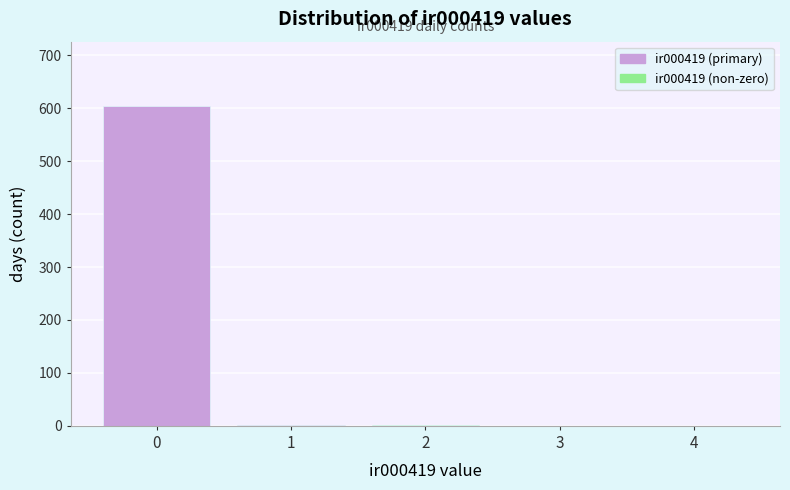

True or false: the data shows 604 at 0.

True